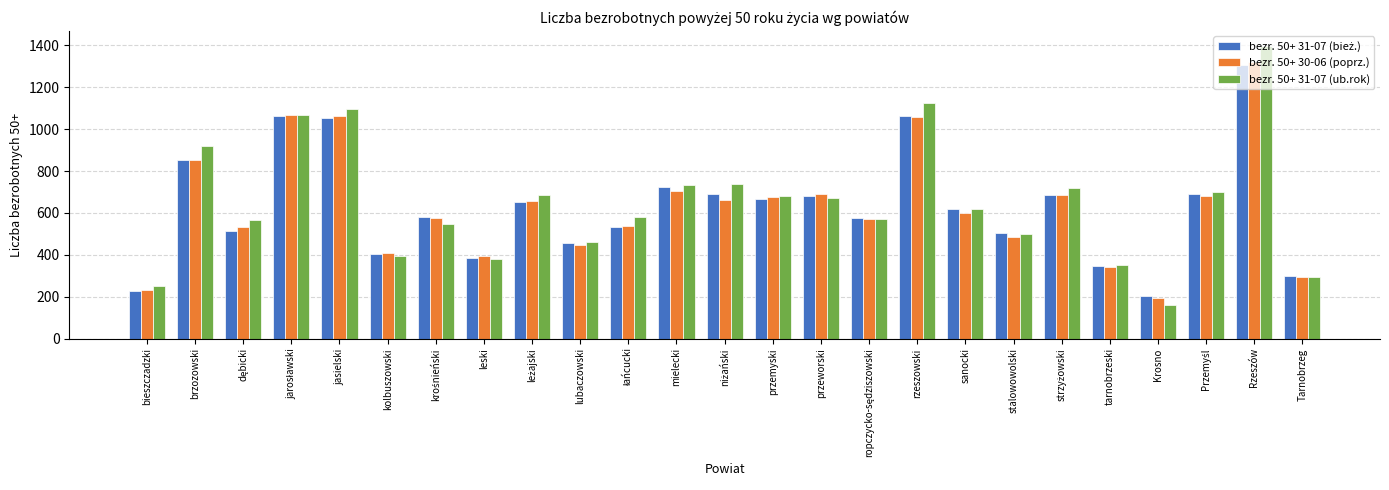

At which category is the sum across all series the highest?

Rzeszów